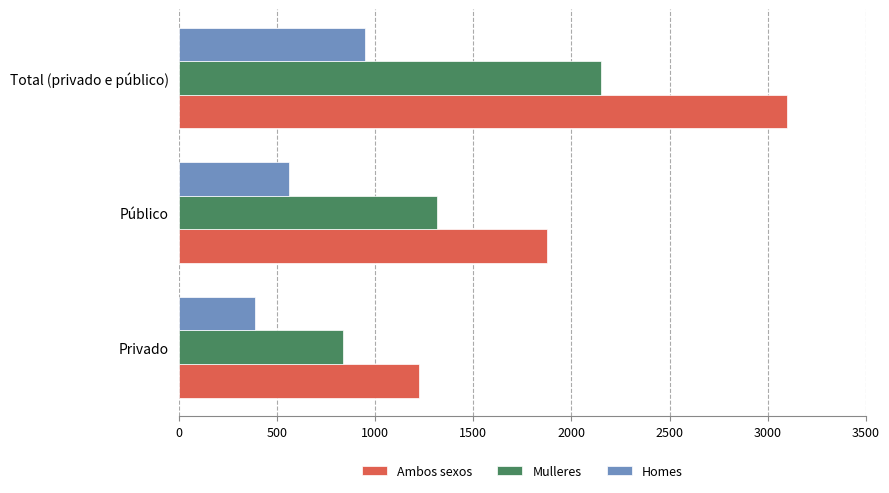

What is the average value of the Ambos sexos series?

2067